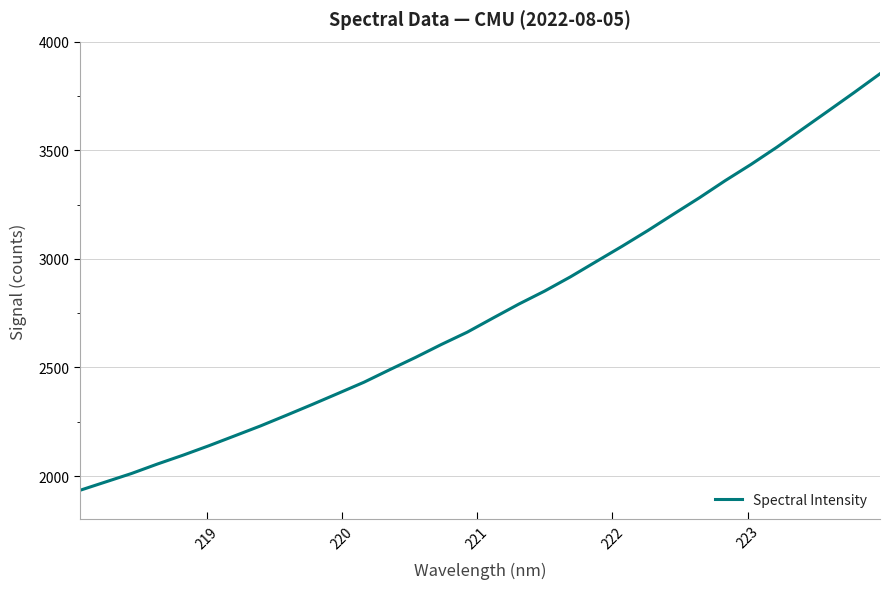

What is the smallest value displayed?

1933.9